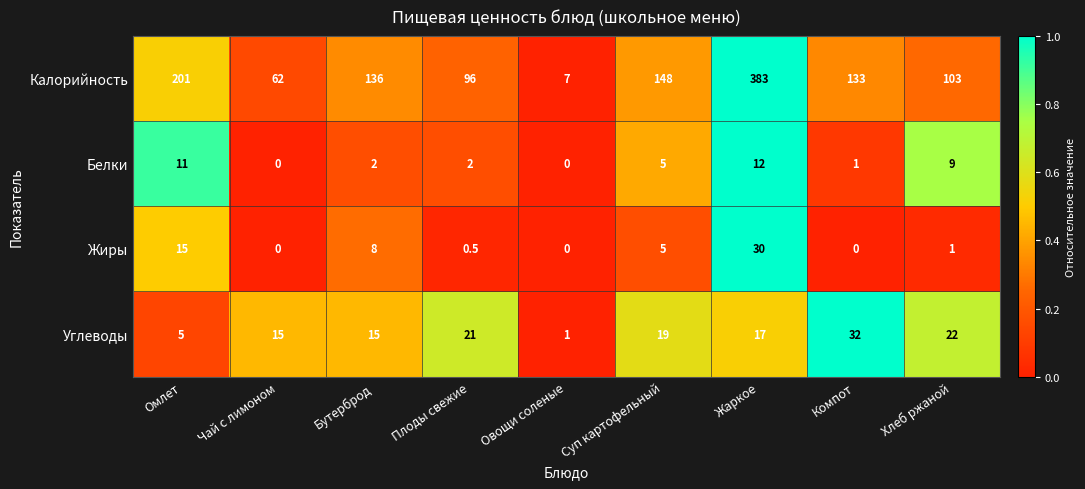

How many positive values does the Жиры series have?

6